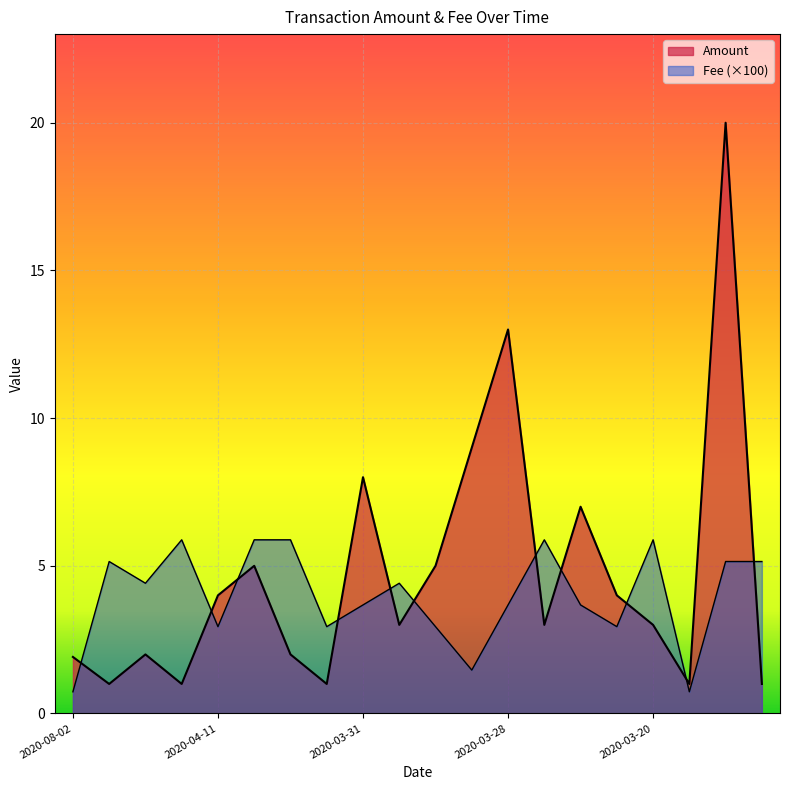

Between 2020-03-20 and 2020-03-17, which series saw the biggest shift?

Amount